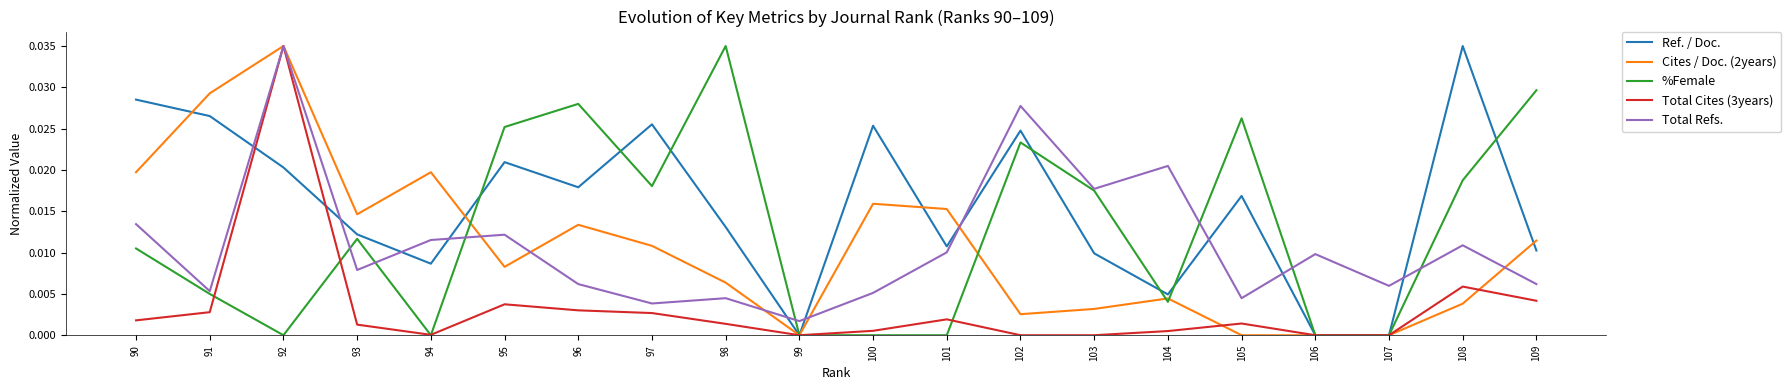

How many times do Cites / Doc. (2years) and Ref. / Doc. cross each other?

5